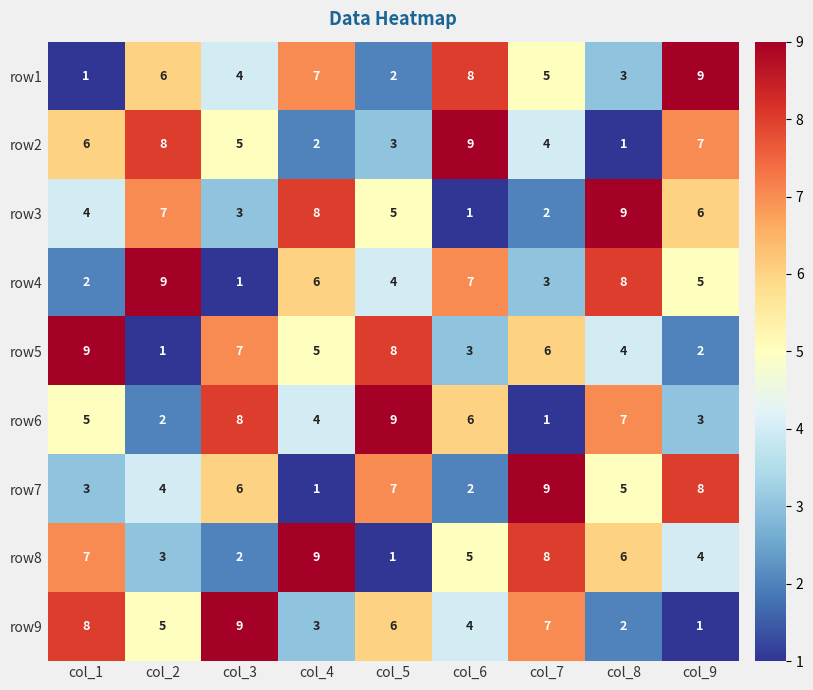

At how many categories does at least one series exceed 1?

9